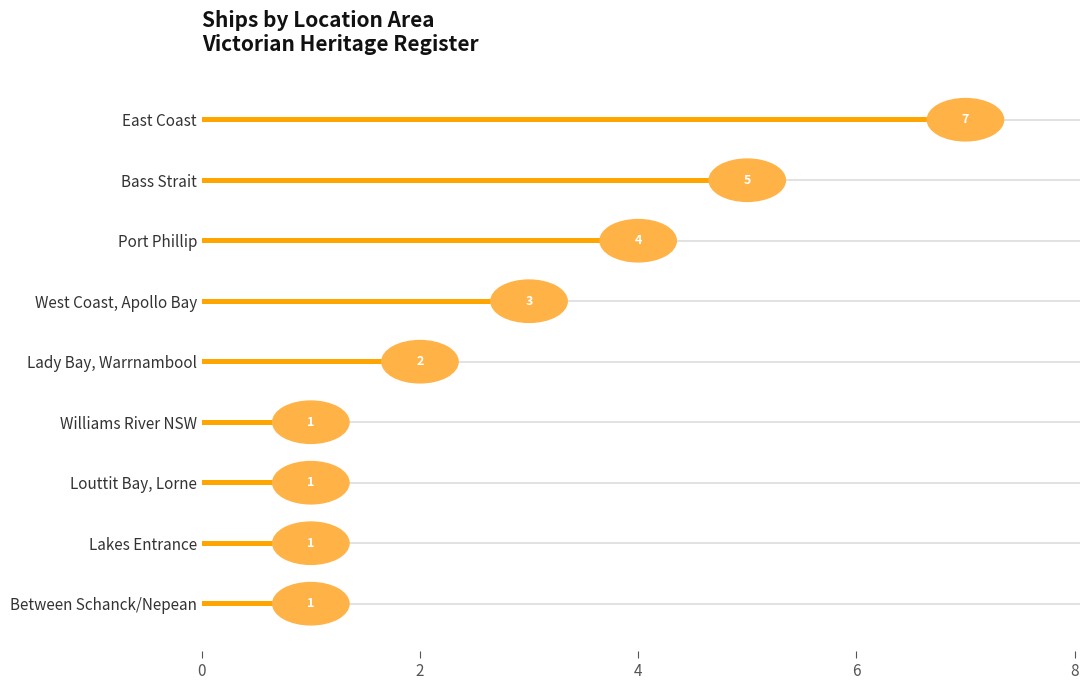

What is the maximum value shown in the chart?

7